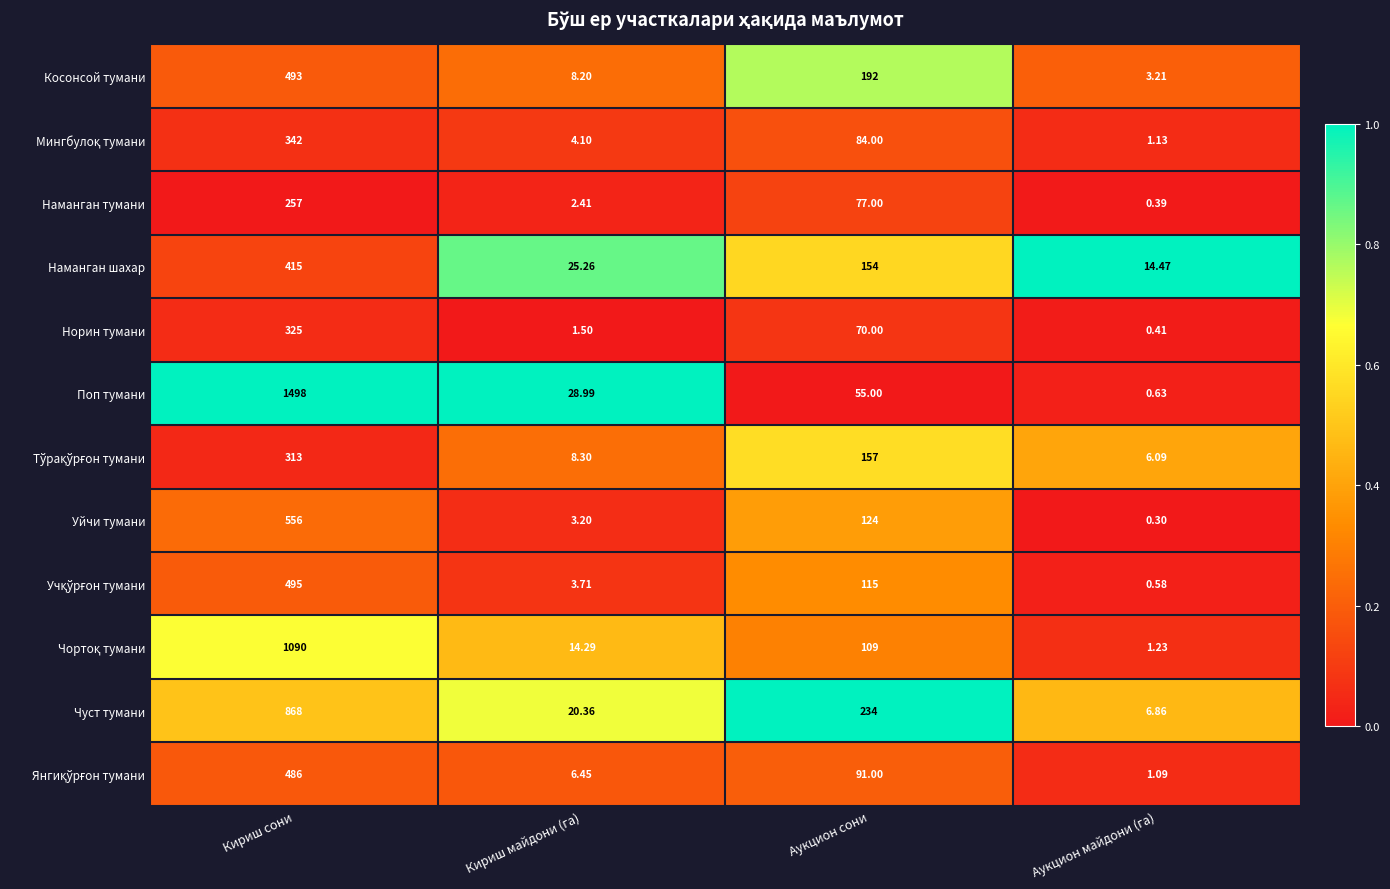

Which series has the widest spread of values?

Поп тумани